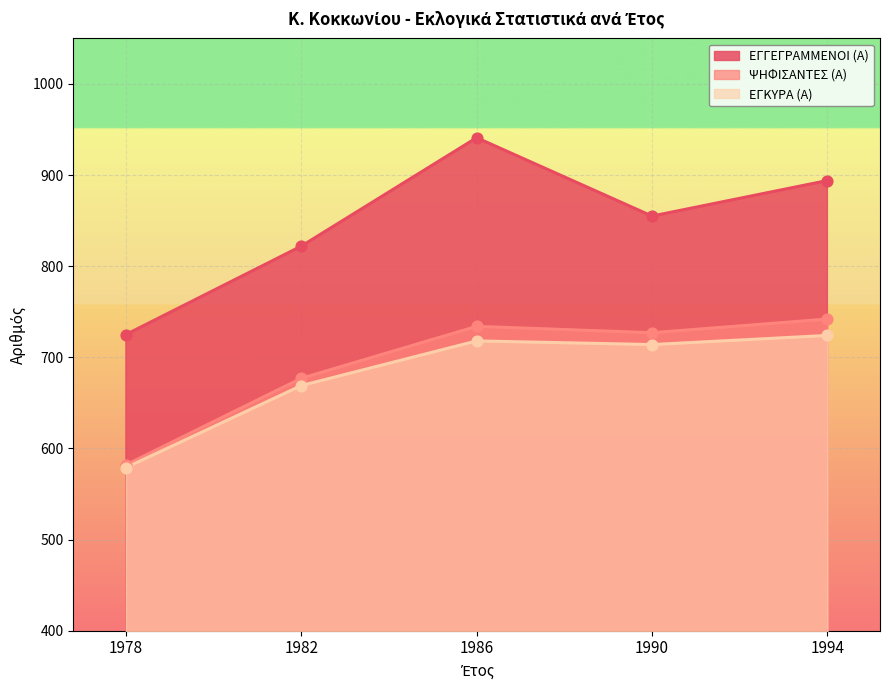

What are all the series names shown in the legend?

ΕΓΓΕΓΡΑΜΜΕΝΟΙ (Α), ΨΗΦΙΣΑΝΤΕΣ (Α), ΕΓΚΥΡΑ (Α)